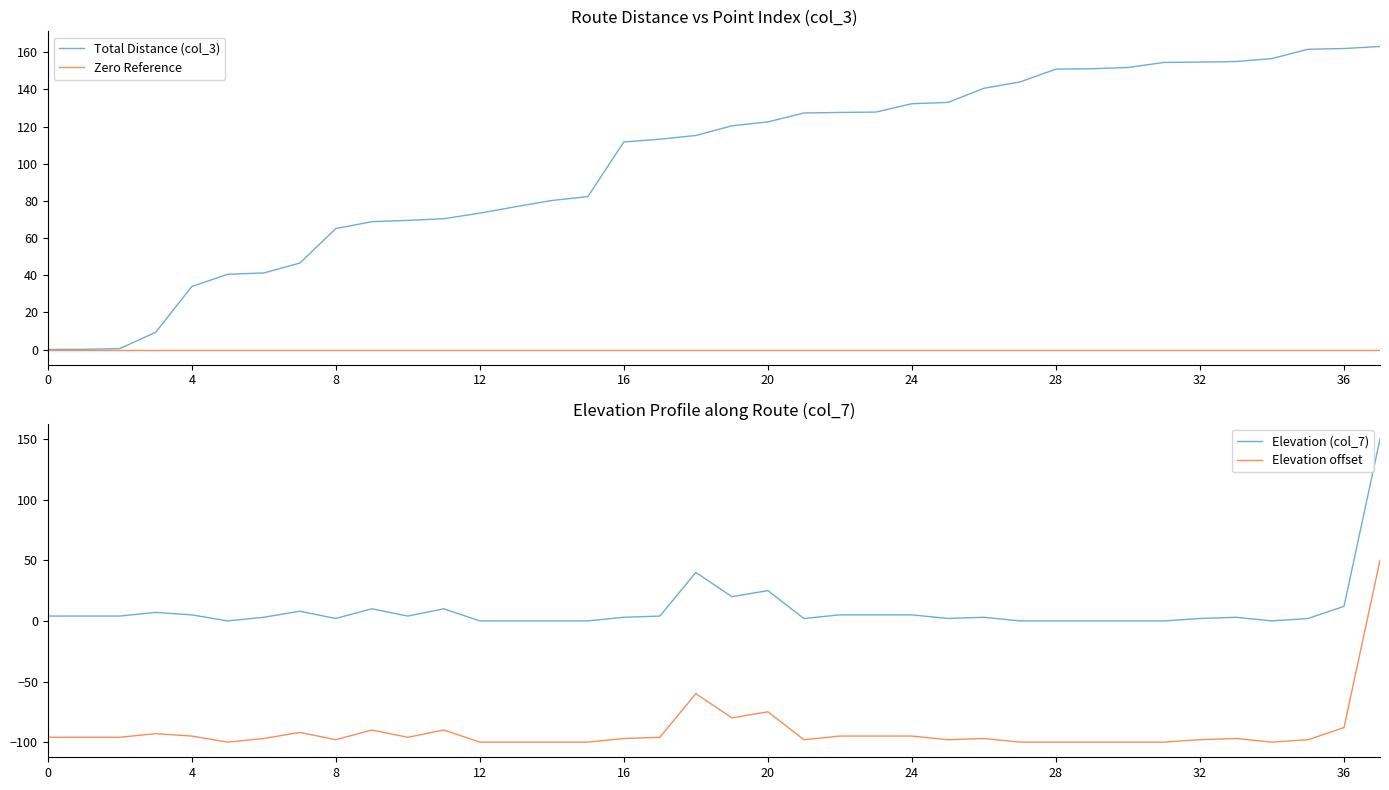

What is the highest value of the Total Distance (col_3) series?

163.1